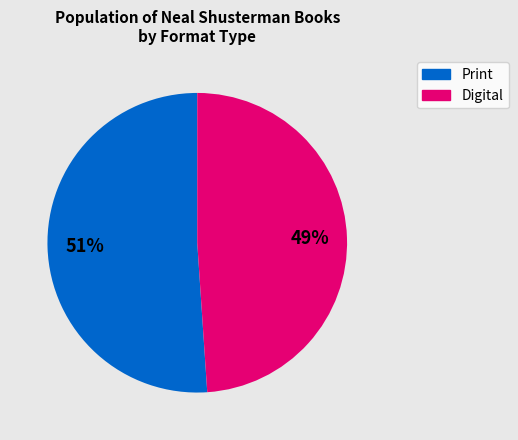

Is there a majority slice in this chart?

Yes